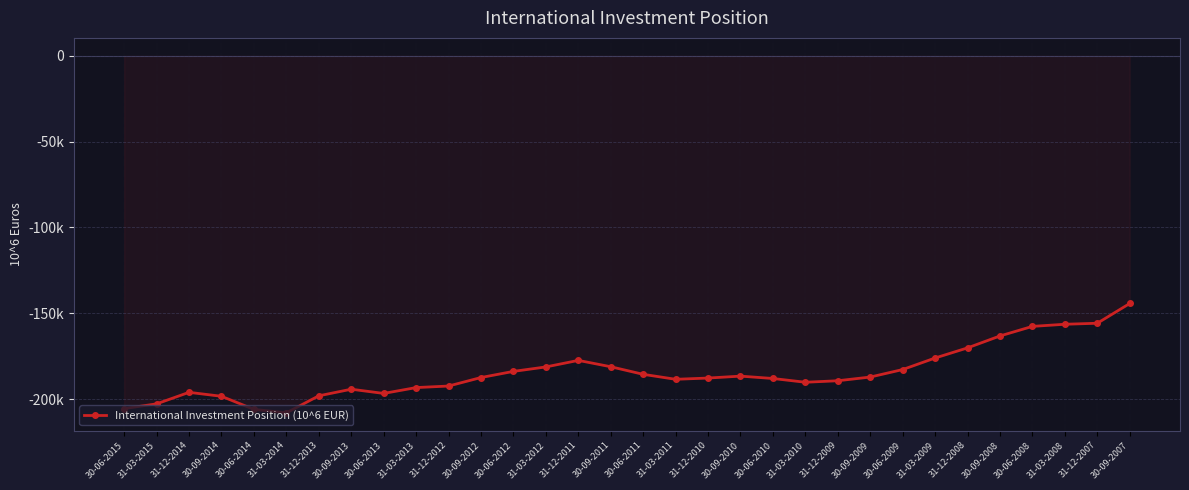

What is the greatest value displayed?

-144308.1